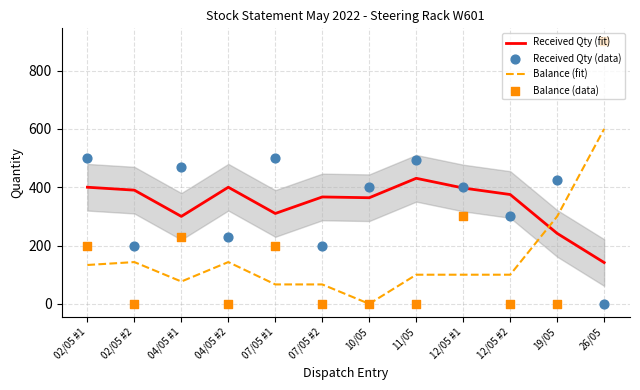

What are all the series names shown in the legend?

Received Qty (fit), Balance (fit), Received Qty (data), Balance (data)